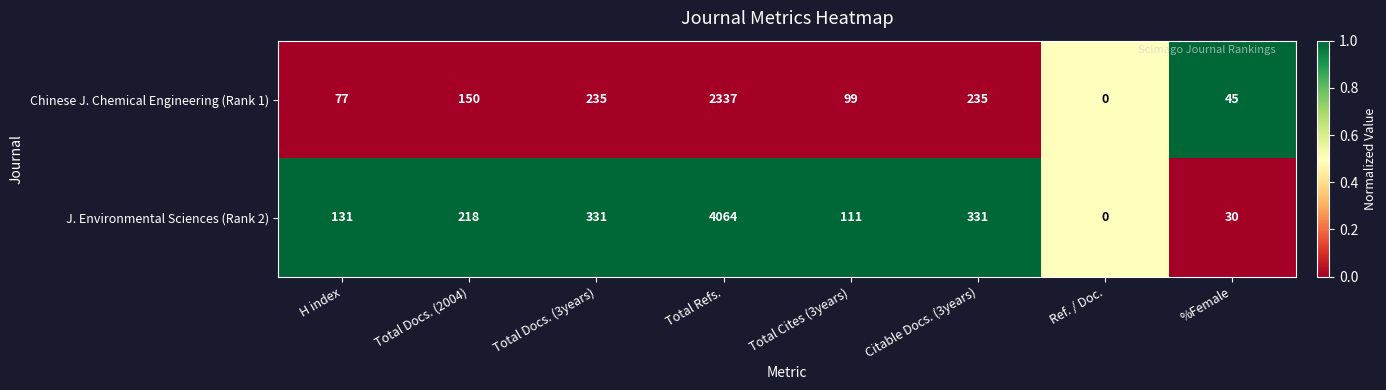

Rank the series by their maximum value, from highest to lowest.

J. Environmental Sciences (Rank 2), Chinese J. Chemical Engineering (Rank 1)